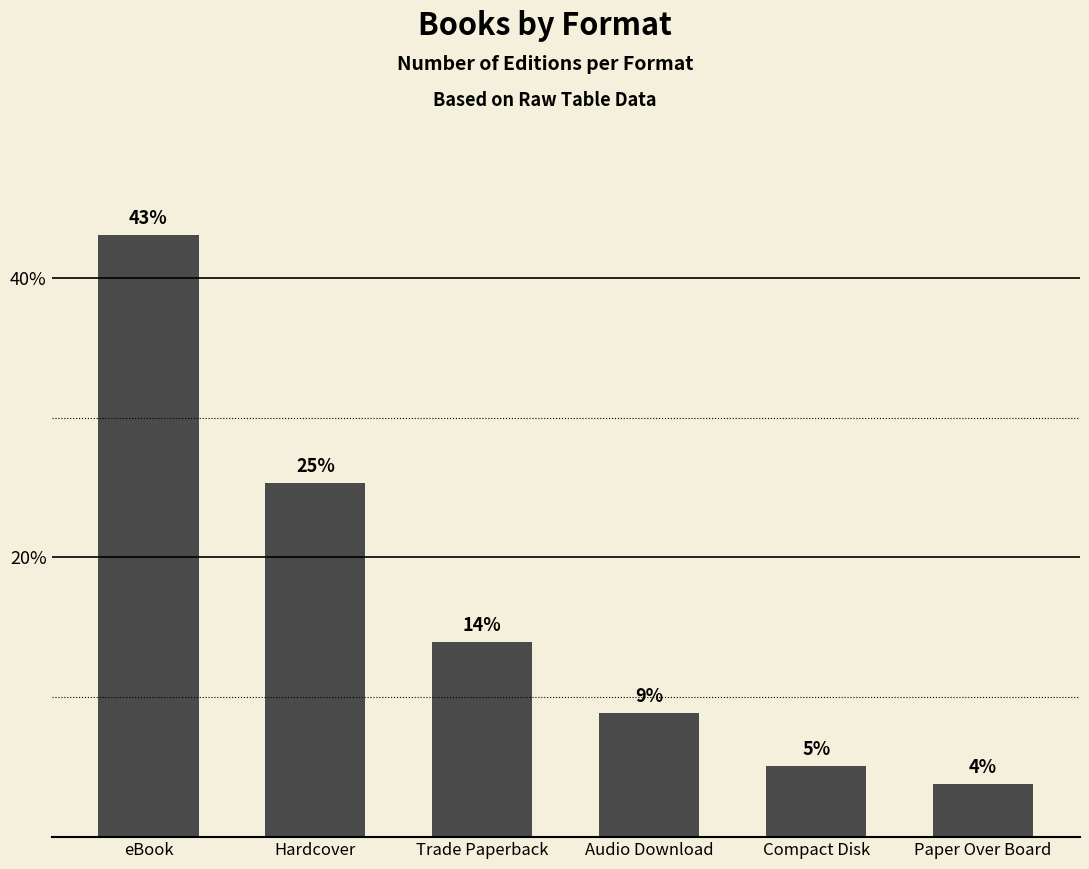

What is the label of the 4th bar from the left?

Audio Download